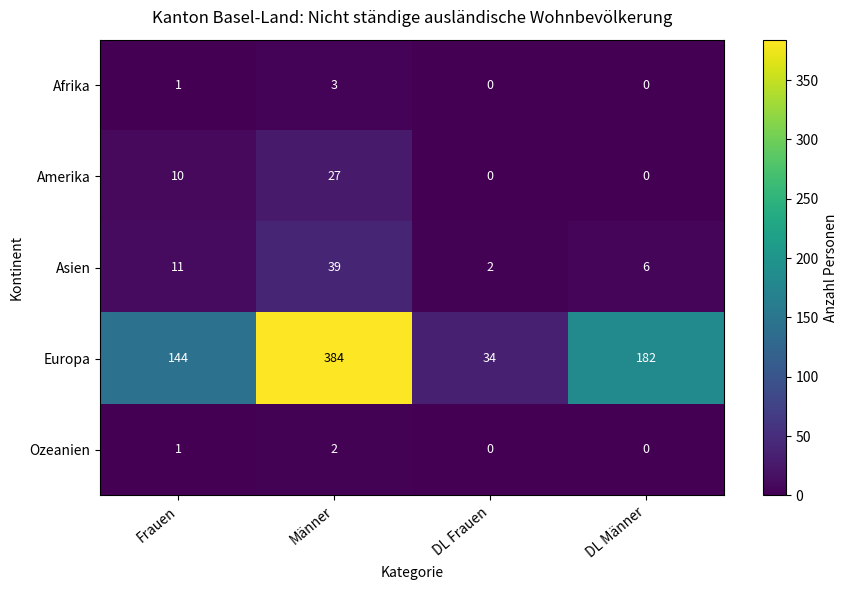

Which series changed the most between Männer and DL Männer?

Europa